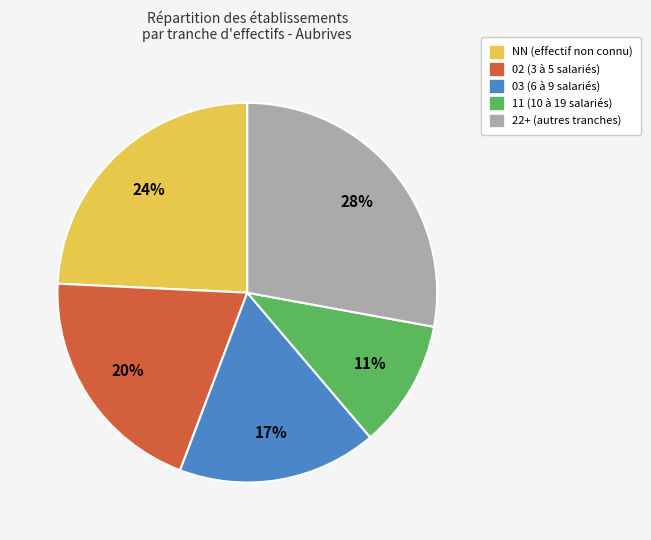

Is there a majority slice in this chart?

No